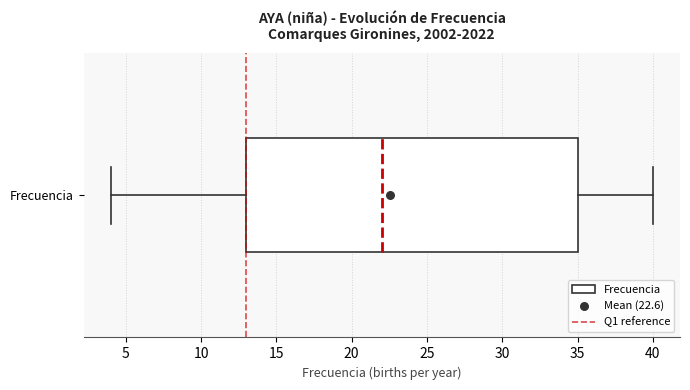

Read this box plot against the x-axis: the position of the median line, the range covered by the box, and the ends of both whiskers. The values are not printed on the chart, so give them approximately, as read against the axis.

median 22, box 13 to 35, whiskers 4 to 40